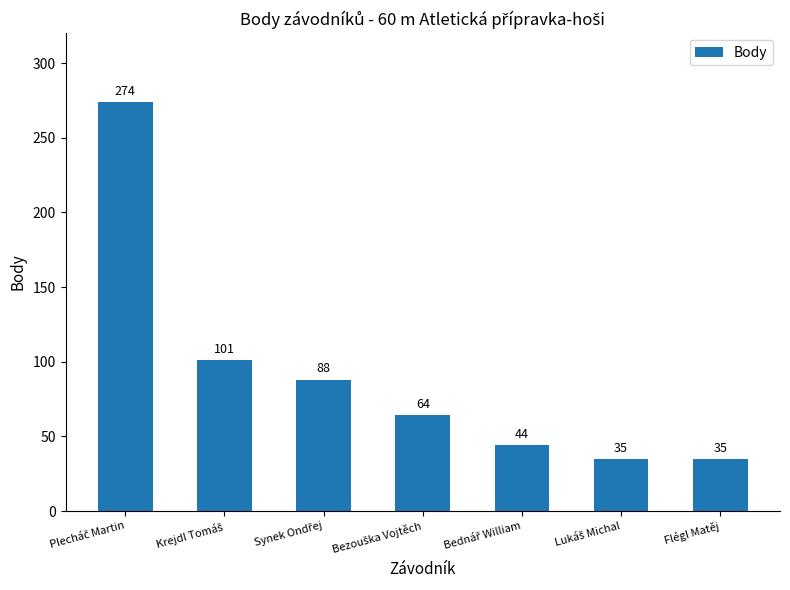

How many distinct data groups are displayed?

1